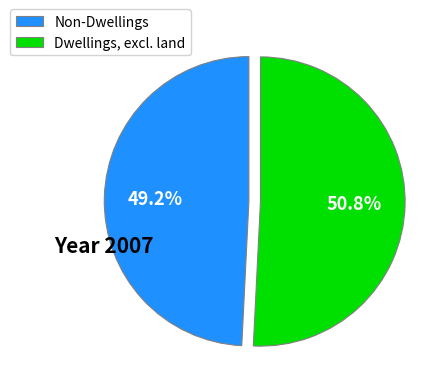

To the nearest percent, what is the difference between the largest and smallest slice percentages?

2%